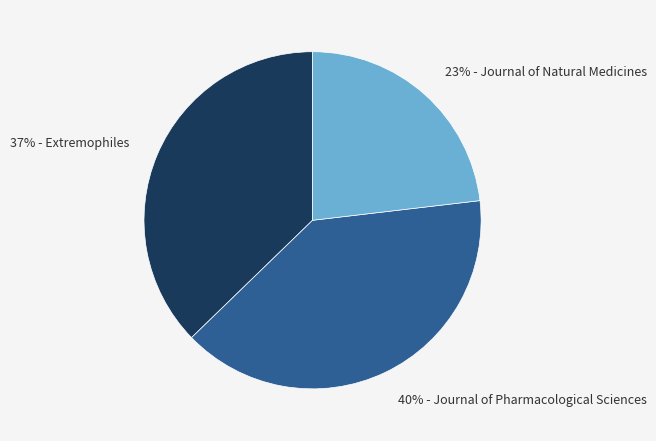

Is the sum of 37% - Extremophiles and 40% - Journal of Pharmacological Sciences greater than half?

Yes